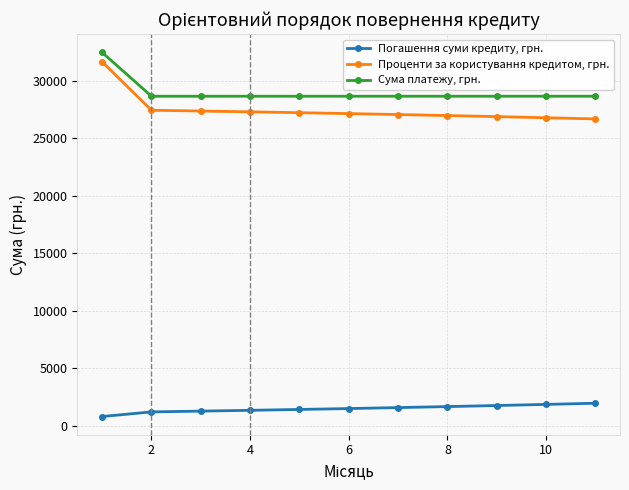

What is the value of the Проценти за користування кредитом, грн. point at the 3rd from the left?

27384.0